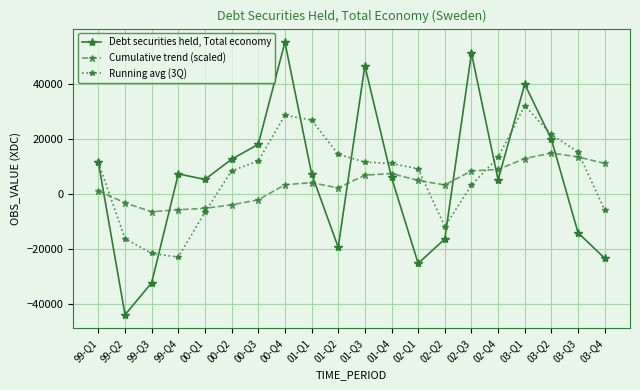

Which series ends up on top after the final intersection of Running avg (3Q) and Debt securities held, Total economy?

Running avg (3Q)